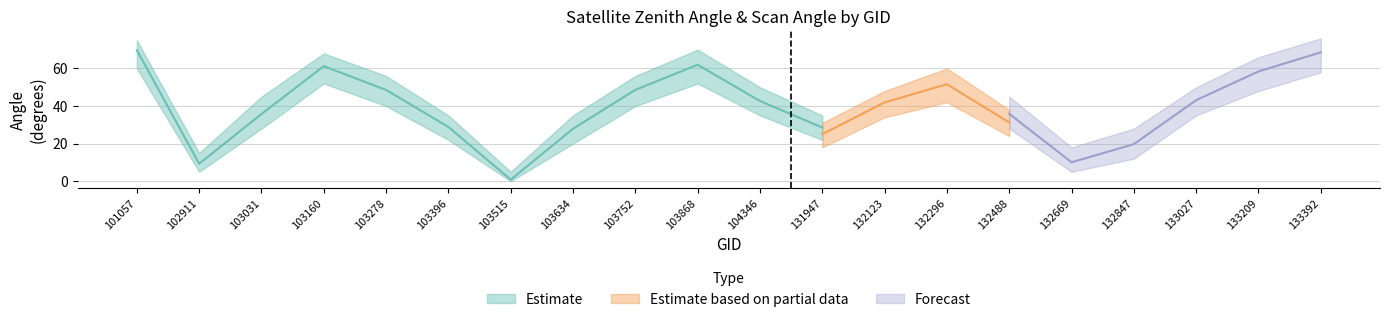

What is the difference between the second highest and second lowest values in the satz_lower series?

53.0